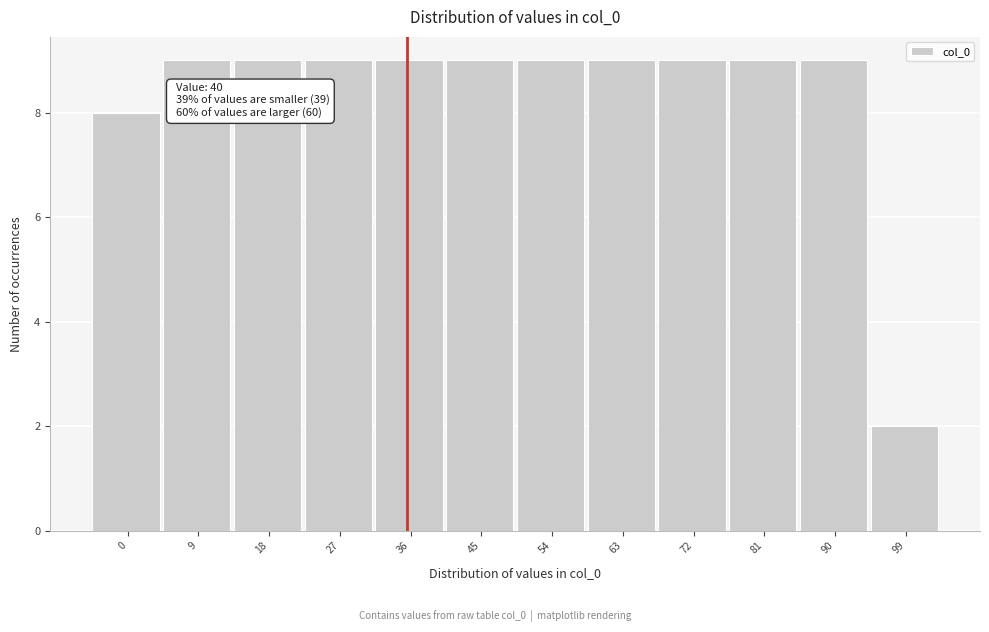

Reading left to right, transcribe all the data shown in this chart.

0=8	9=9	18=9	27=9	36=9	45=9	54=9	63=9	72=9	81=9	90=9	99=2